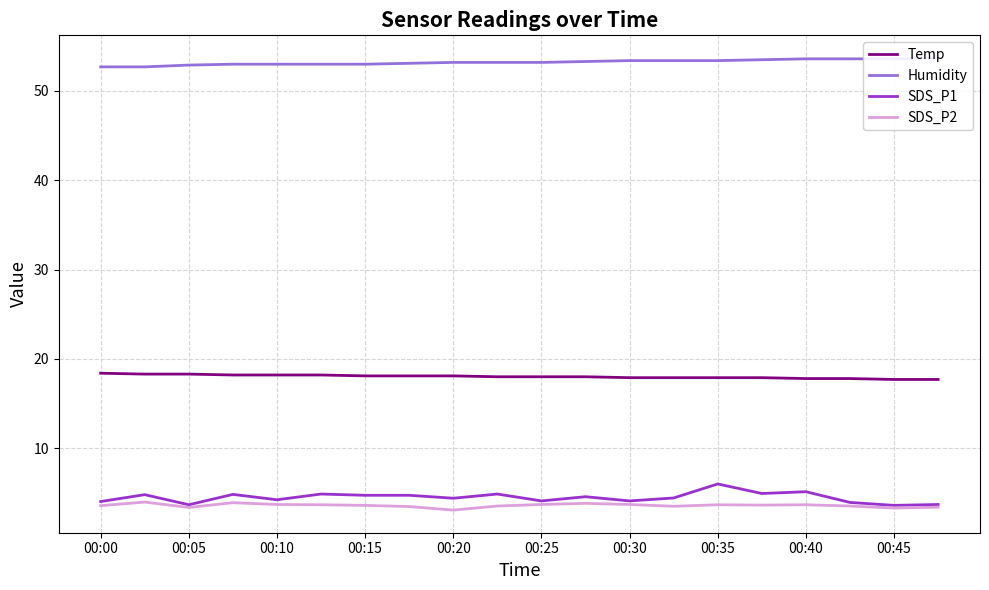

What is the sum of the SDS_P2 values at 00:00 and 00:15?

7.2